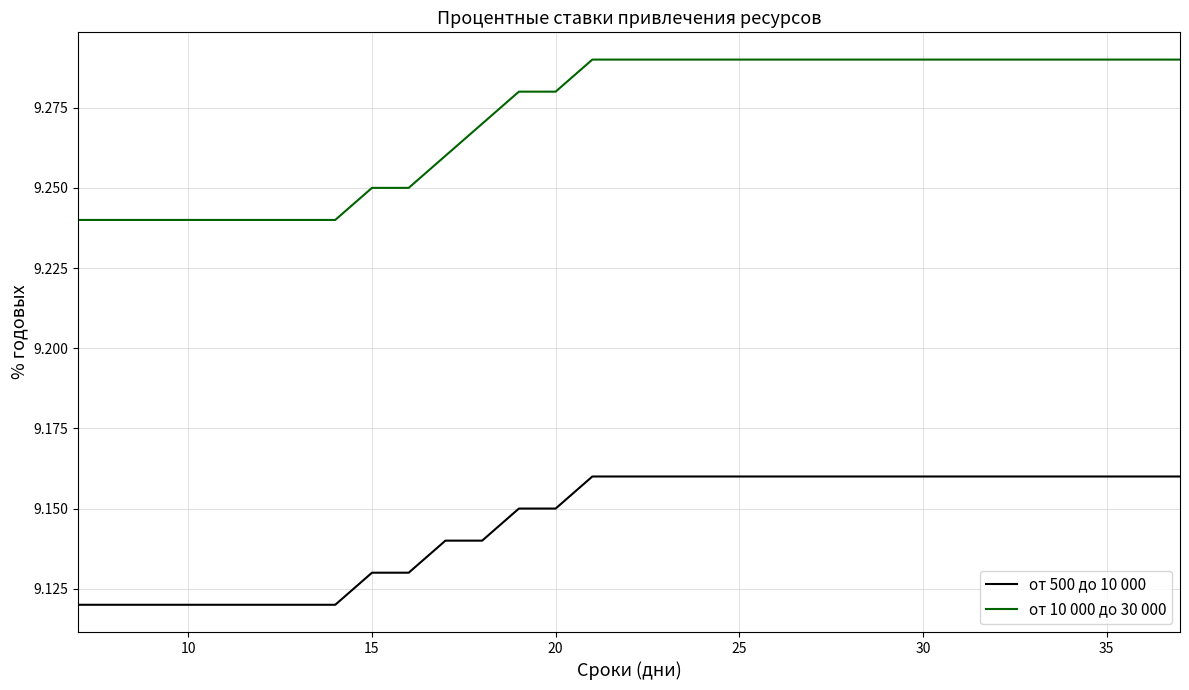

Which series has the largest total across all categories?

от 10 000 до 30 000